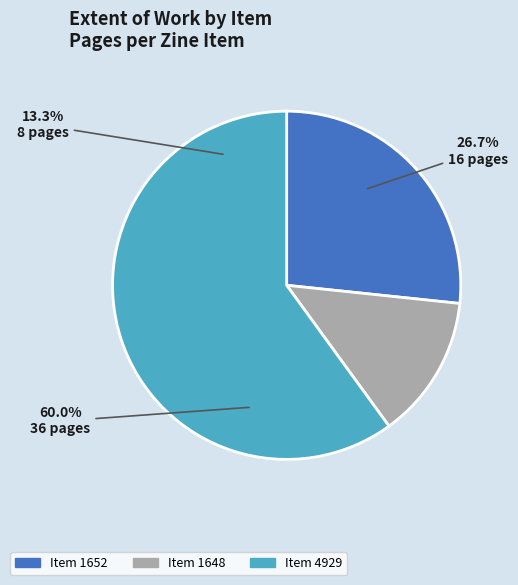

To the nearest percent, what percentage of the pie is 4929?

60%